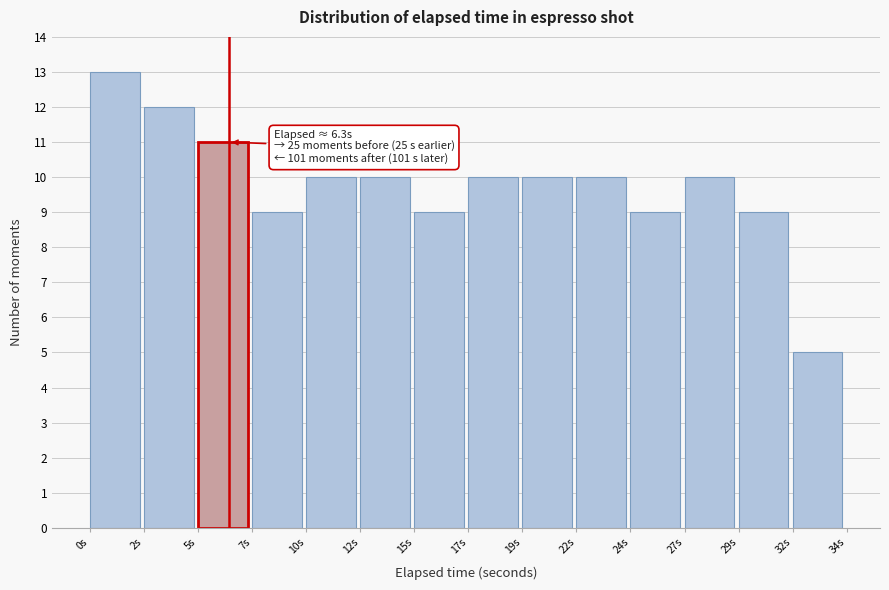

Reading left to right, extract all data points from this chart.

13	12	11	9	10	10	9	10	10	10	9	10	9	5